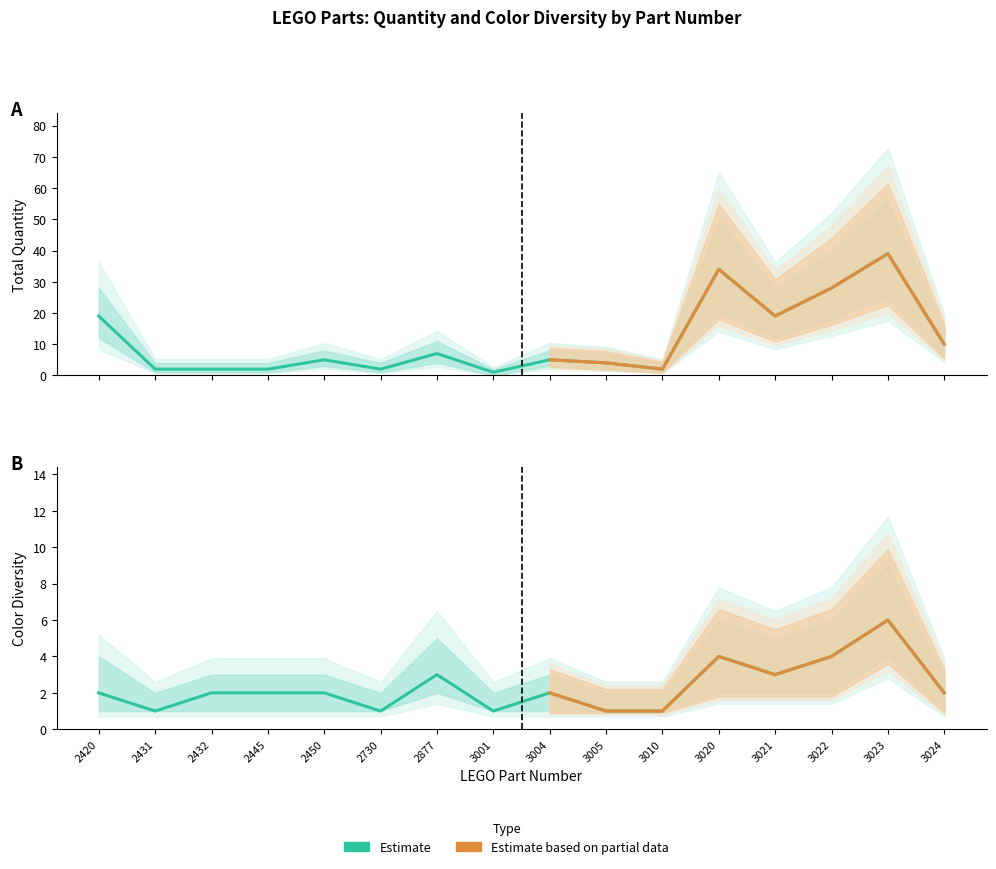

Approximately how many times larger is the value at 2420 compared to 2730?

9.5